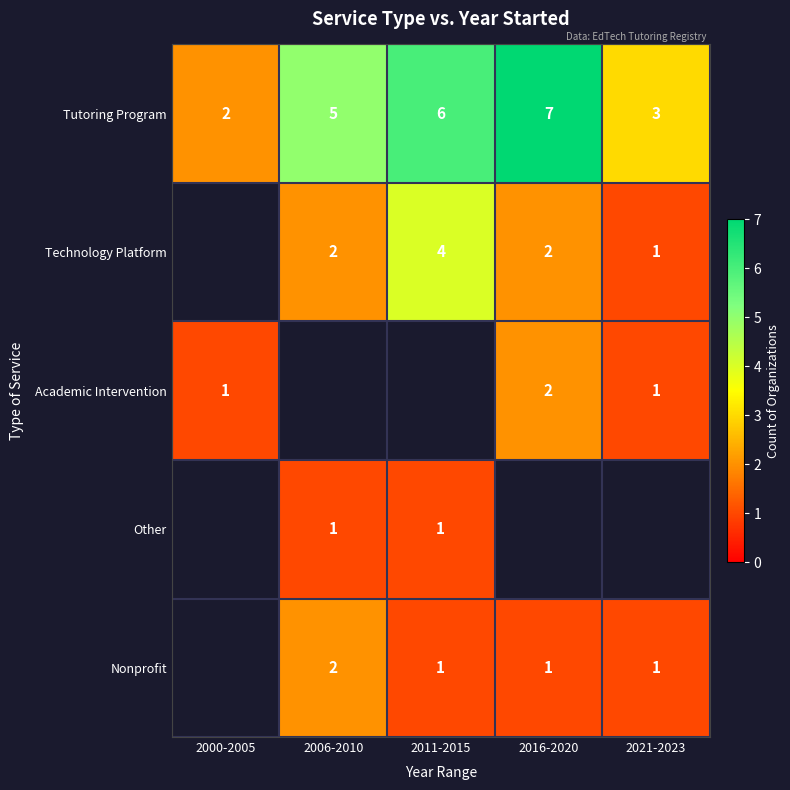

The Tutoring Program series shows 6 at 2011-2015. True or false?

True